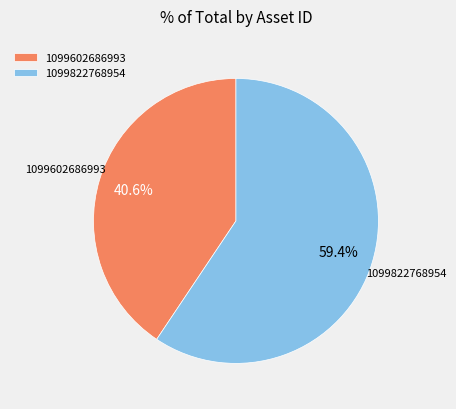

Which slice is the largest?

1099822768954